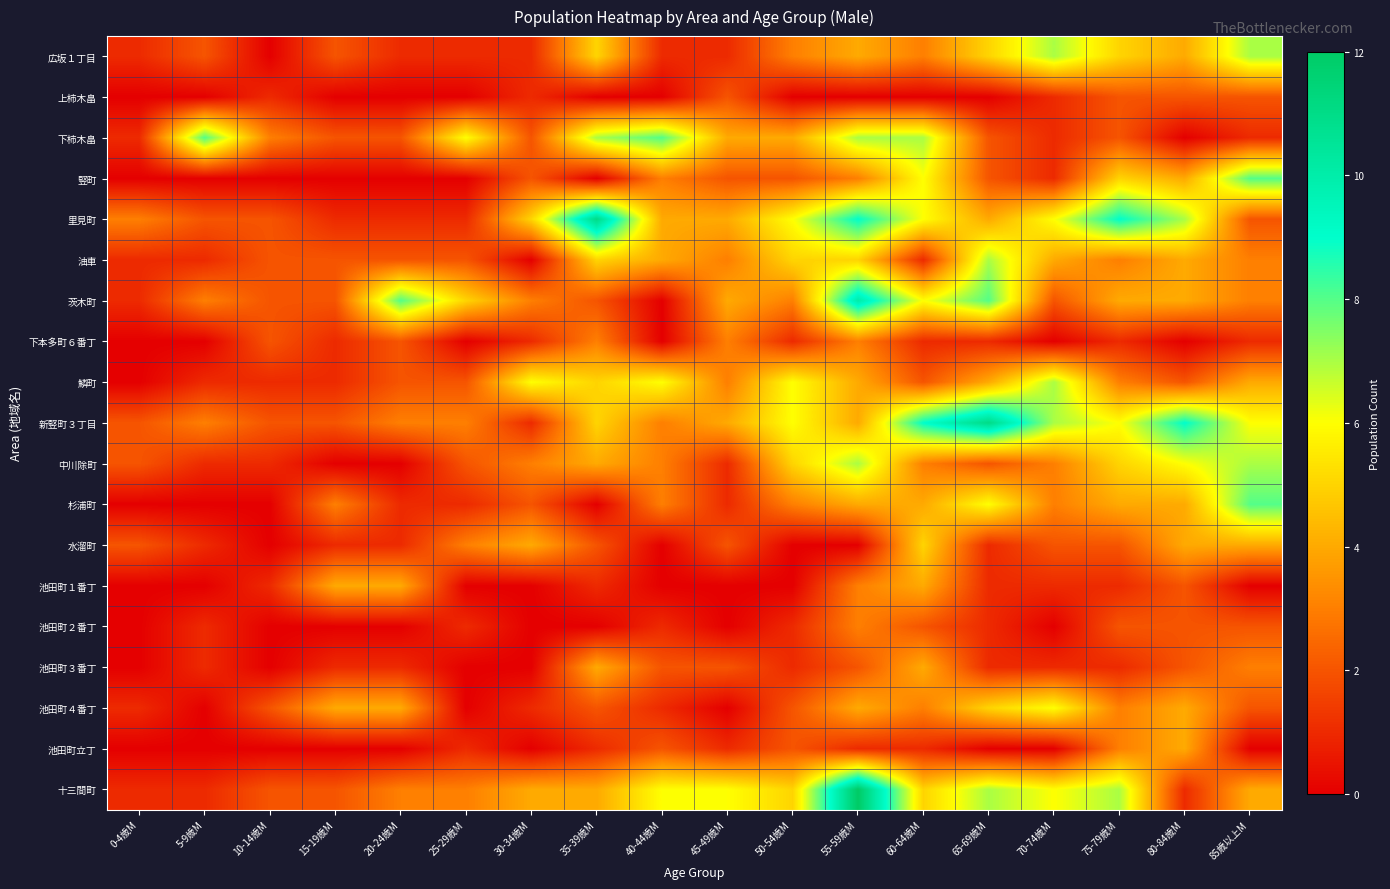

Which series has the widest spread of values?

十三間町